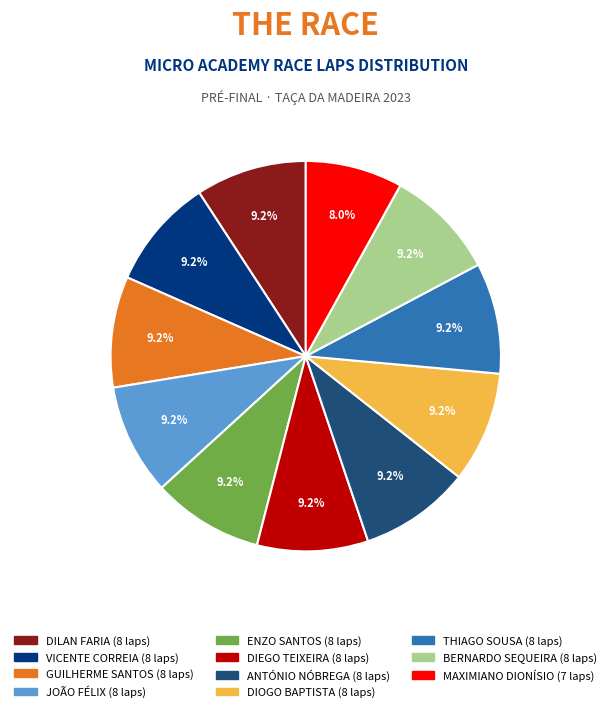

Approximately how many times larger is the value at JOÃO FÉLIX compared to BERNARDO SEQUEIRA?

1.0